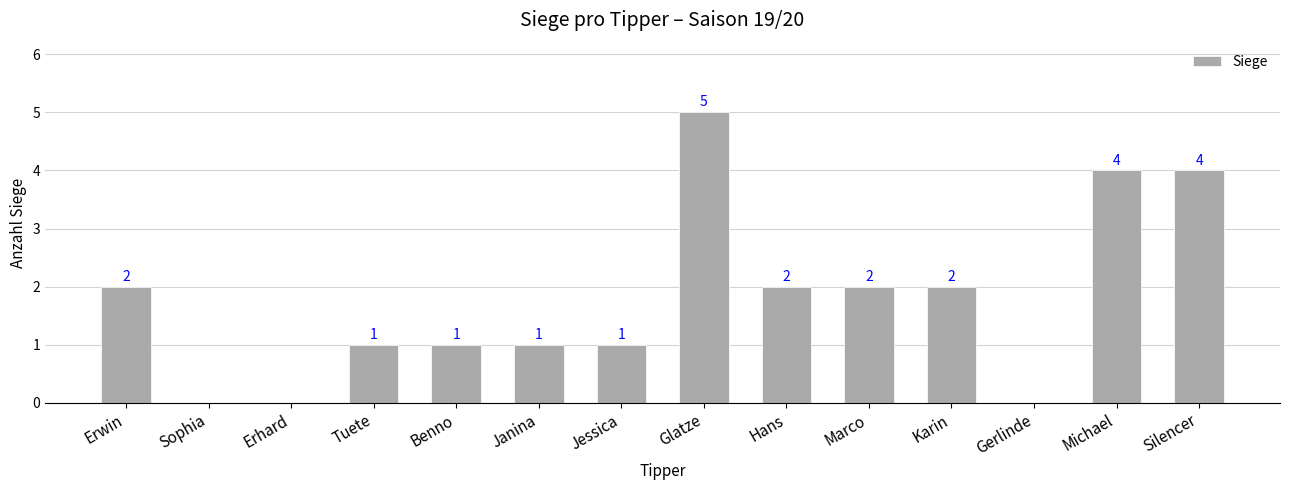

At which category does the chart reach its peak across all series?

Glatze